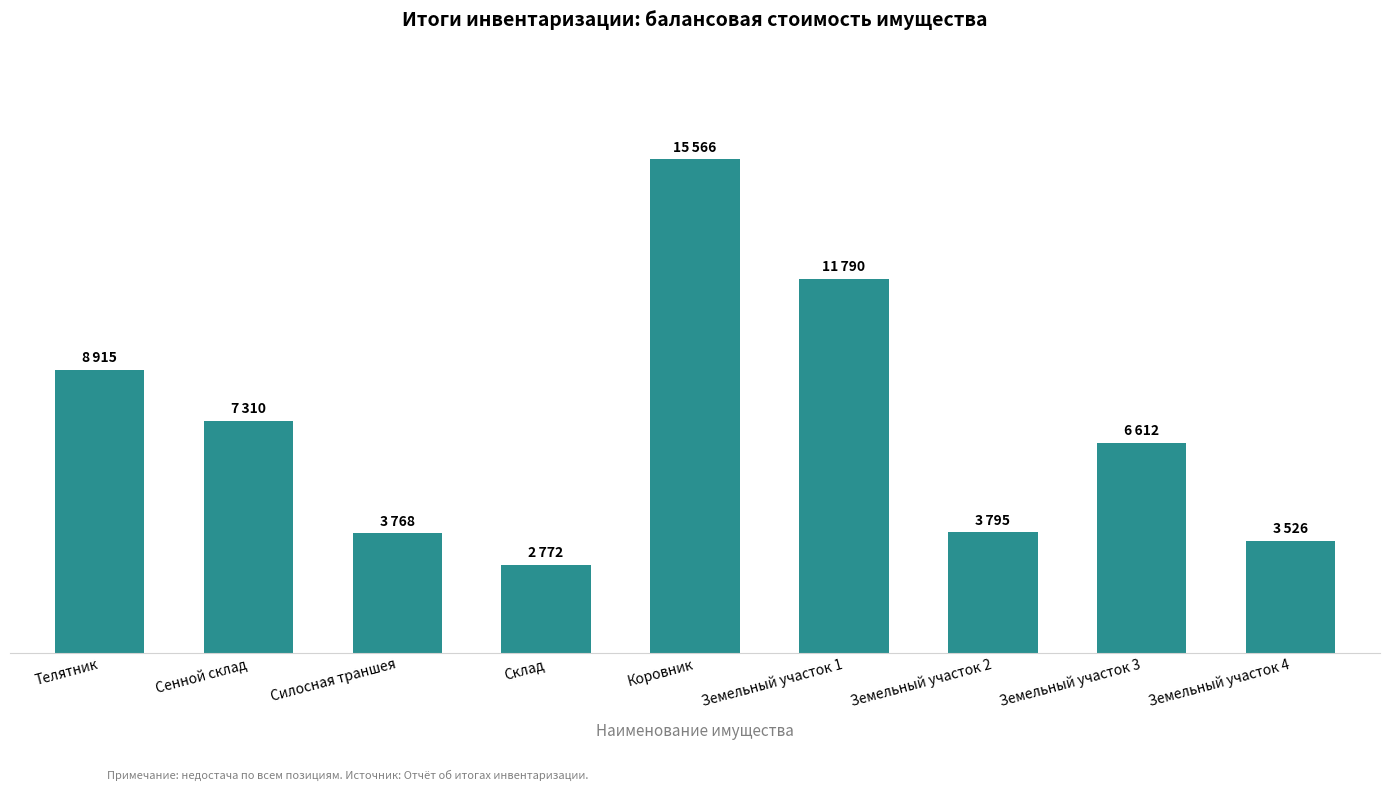

What is the difference between the maximum and minimum values?

12794